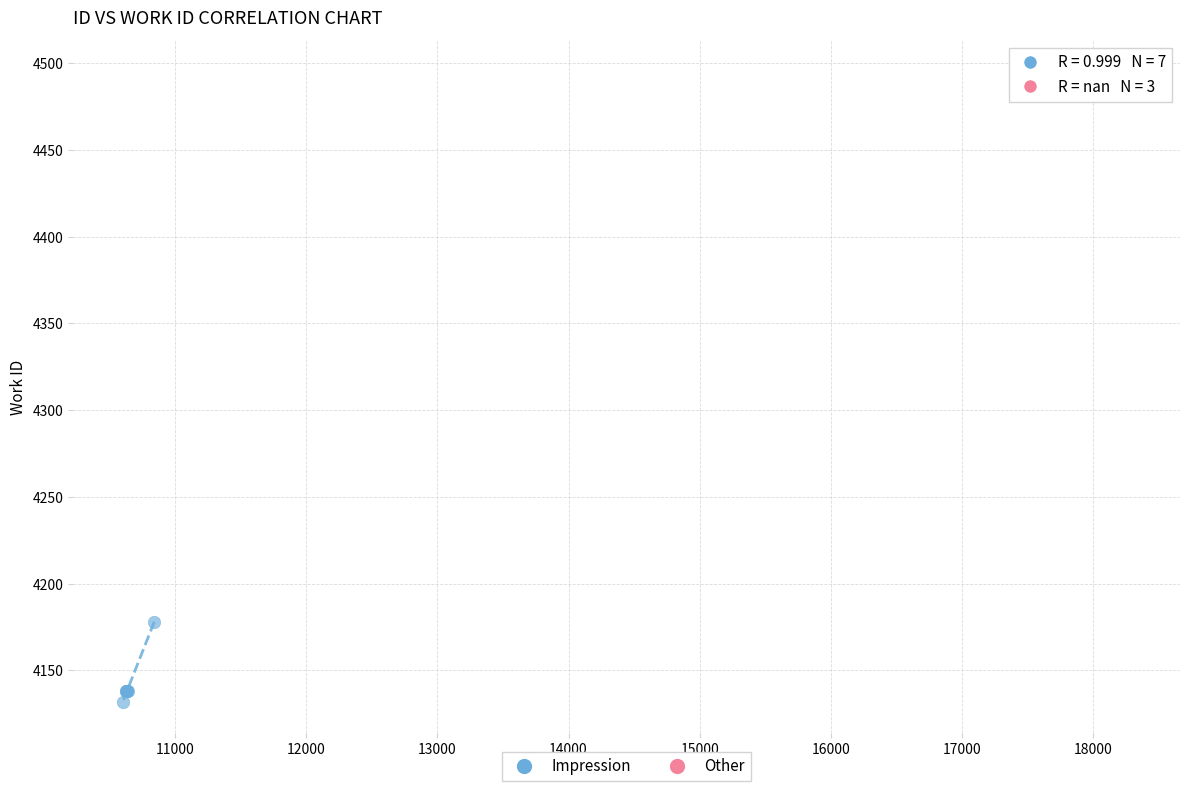

Which series reaches the maximum Y coordinate?

Other